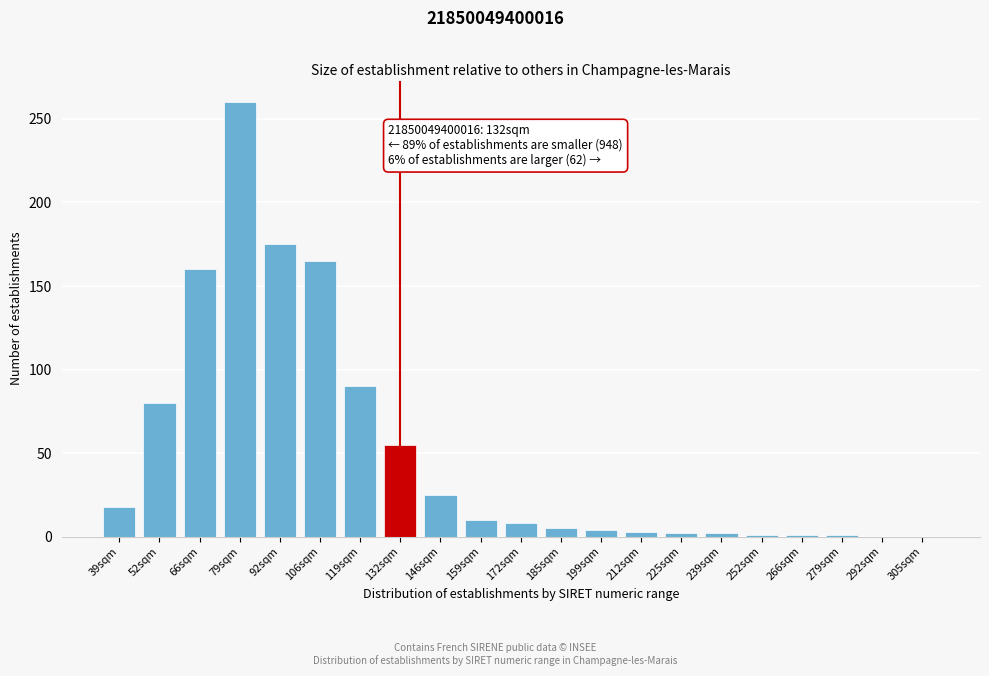

Between 92sqm and 146sqm, which is larger?

92sqm